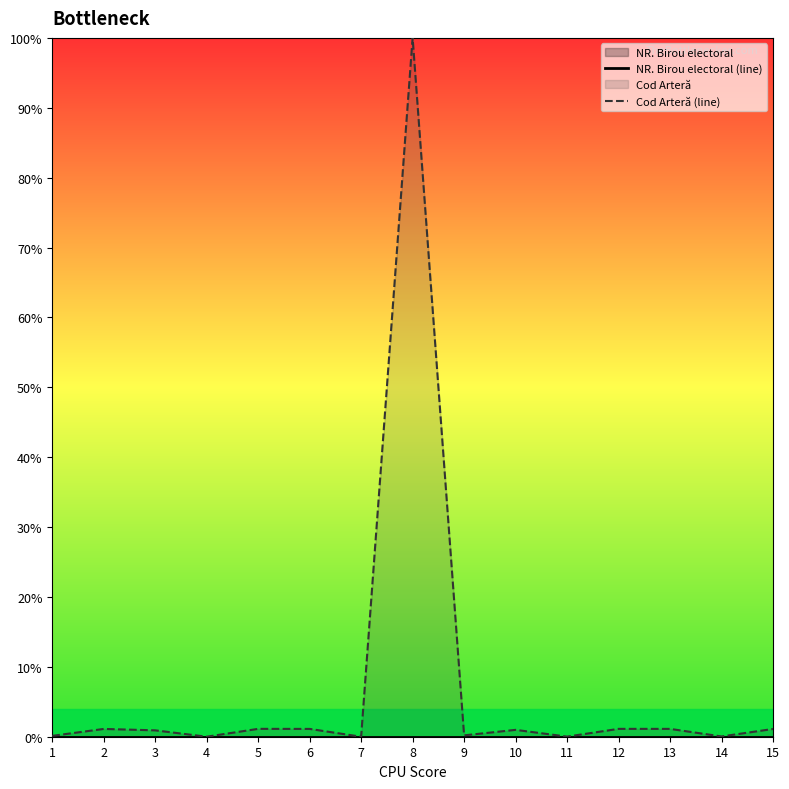

The NR. Birou electoral (line) series shows 0.0 at 13. True or false?

True